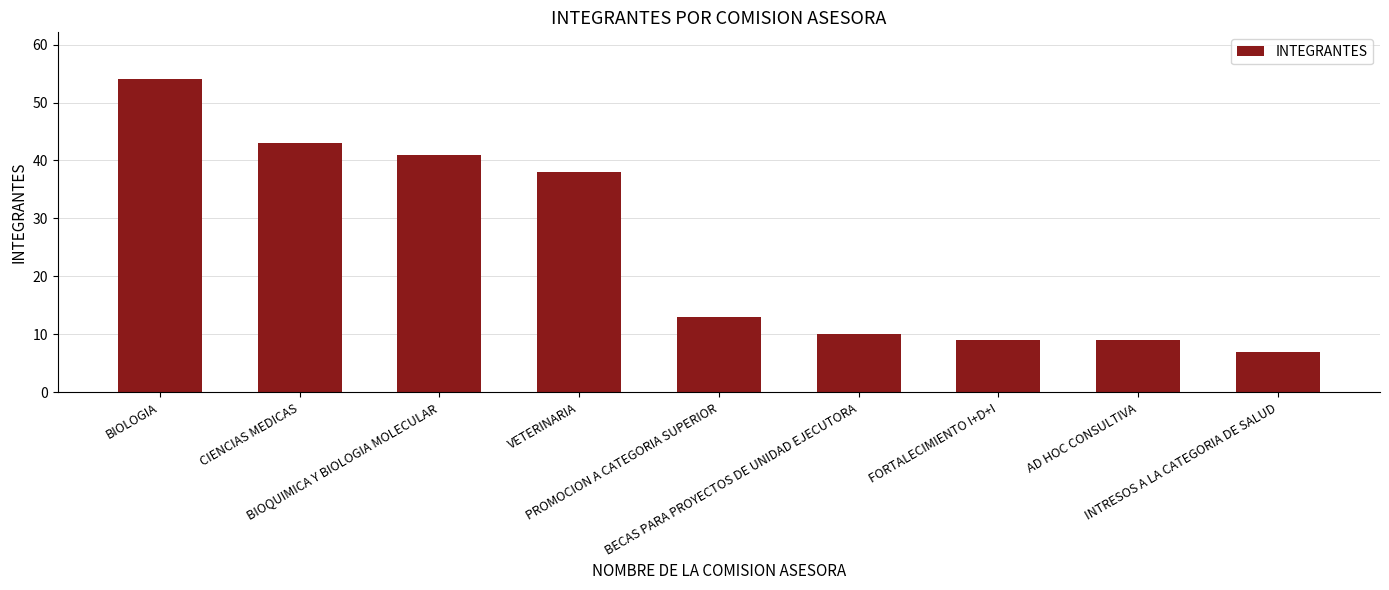

What is the change in value from BIOLOGIA to VETERINARIA?

-16